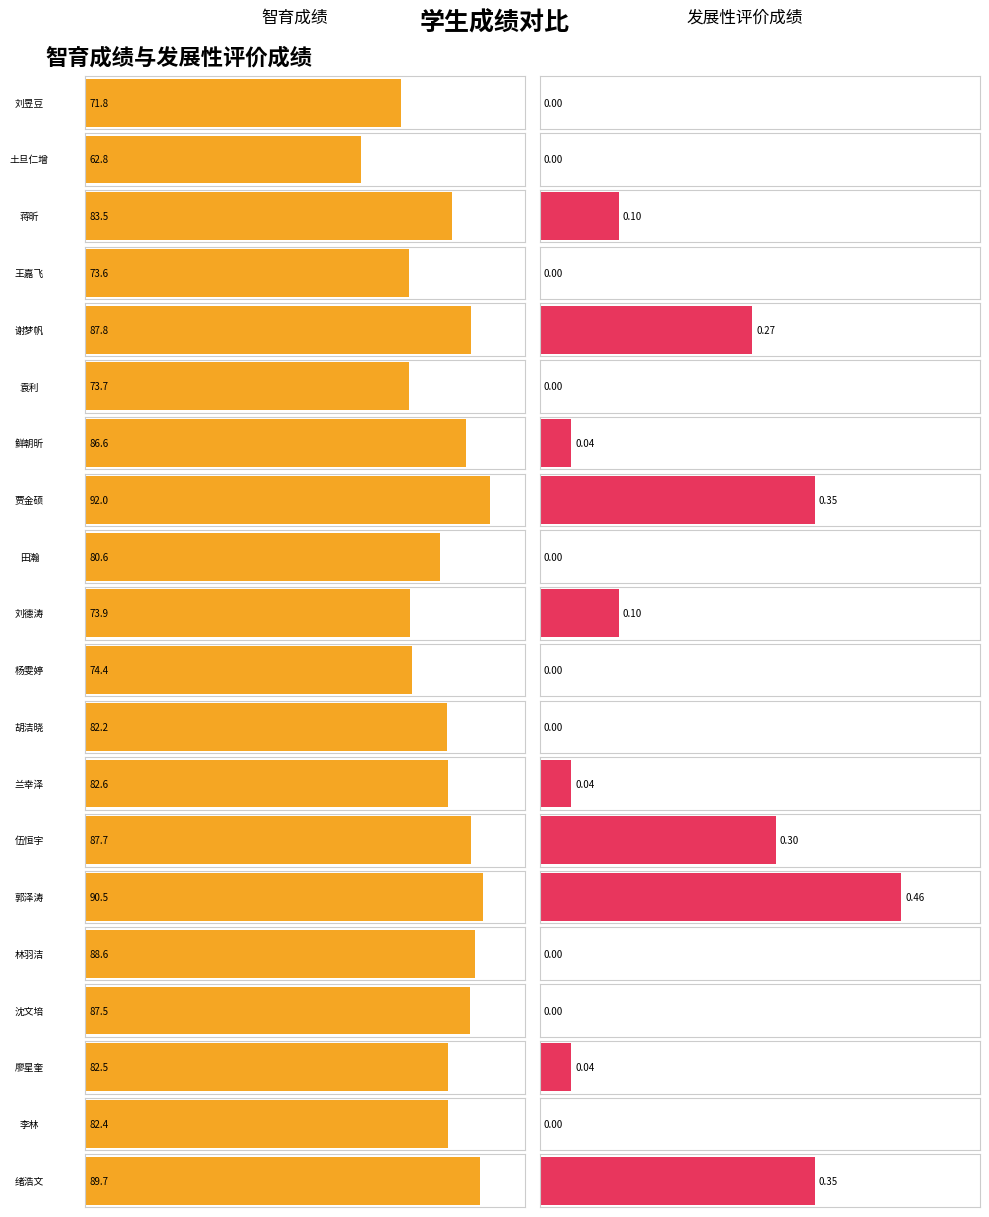

What is the difference between the 发展性评价成绩 values at 沈文培 and 绪浩文?

0.3